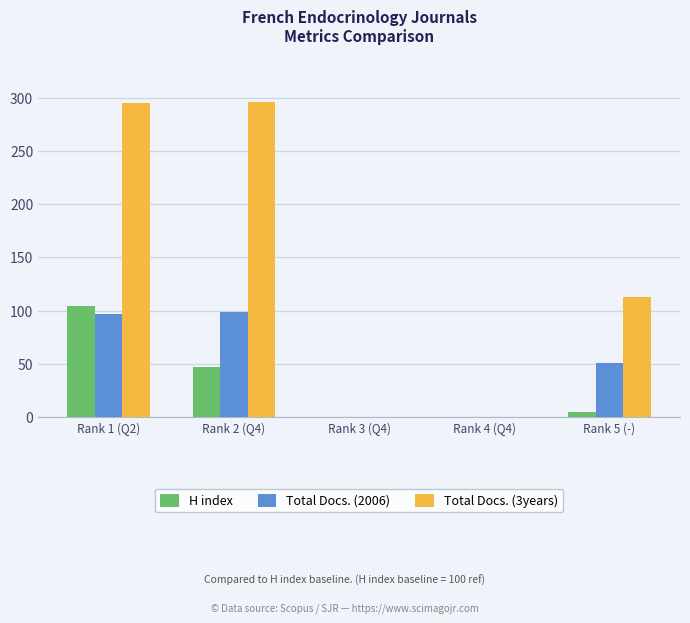

Which series has the largest total across all categories?

Total Docs. (3years)